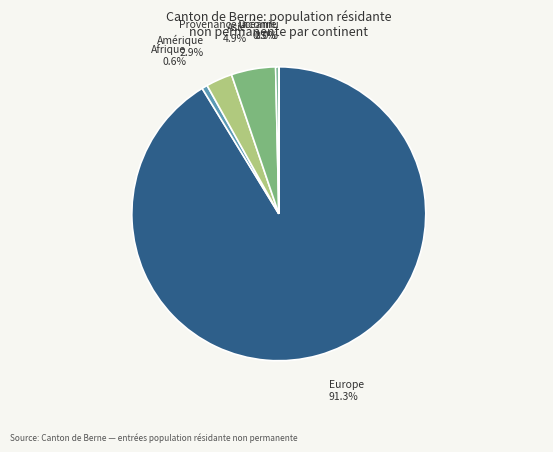

Is it true that Asie is 11% of the pie?

False